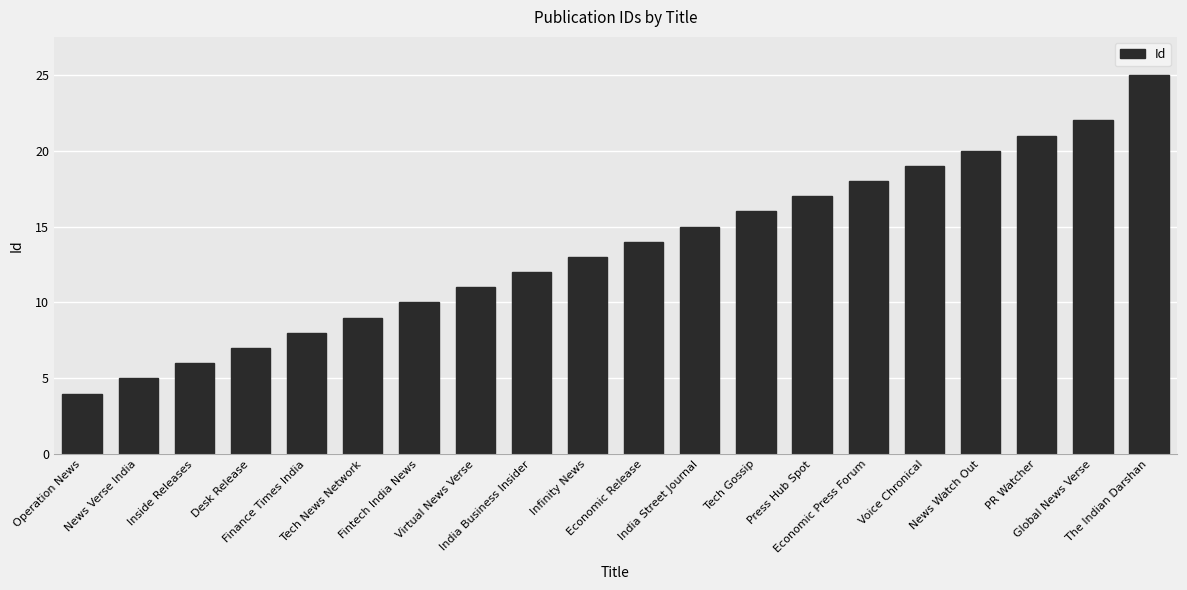

How many data points does each series have?

20